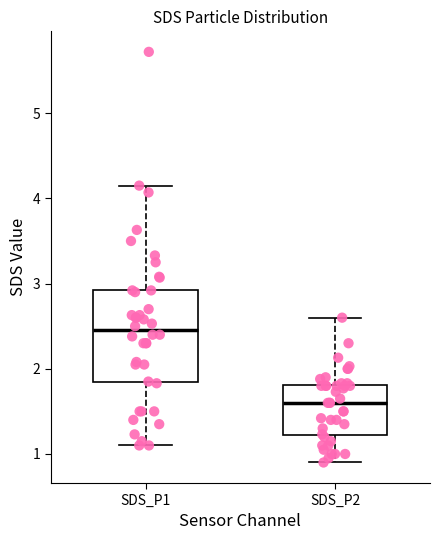

Reading left to right, read every box against the y-axis: the position of its median line, the range the box covers, and the ends of its whiskers. The values are not printed on the chart, so give them approximately, as read against the axis.

SDS_P1: median 2.5, box 1.8 to 2.9, whiskers 1.1 to 4.2
SDS_P2: median 1.6, box 1.2 to 1.8, whiskers 0.9 to 2.6